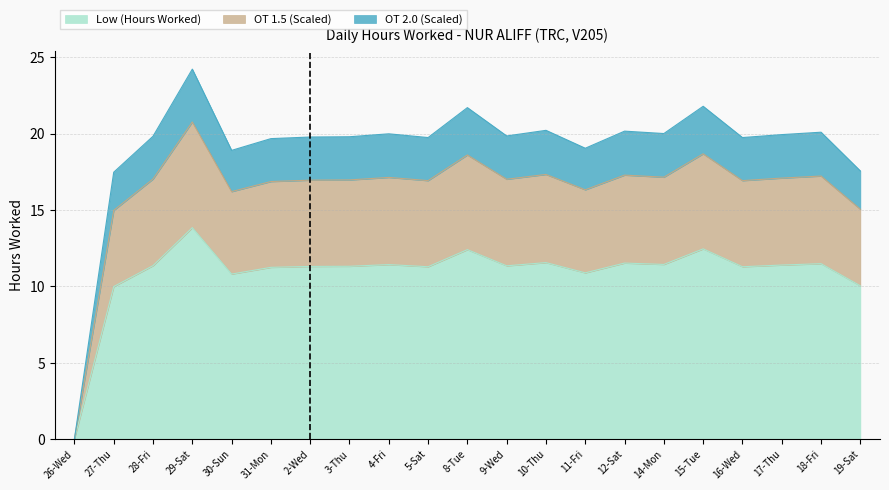

How many data points in OT 2.0 (Scaled) are above 19?

17